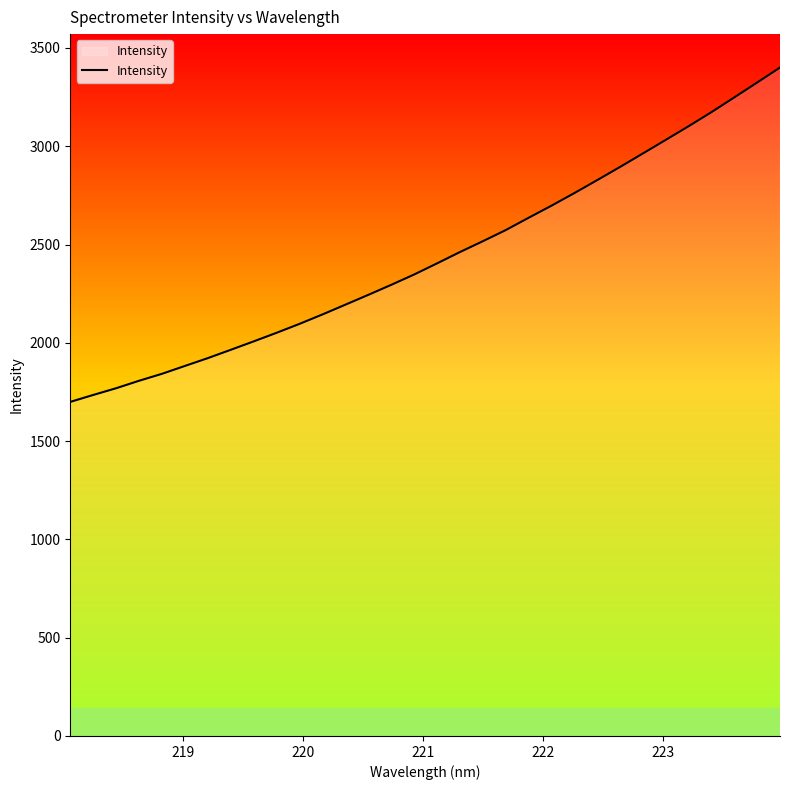

What is the smallest value displayed?

1699.5